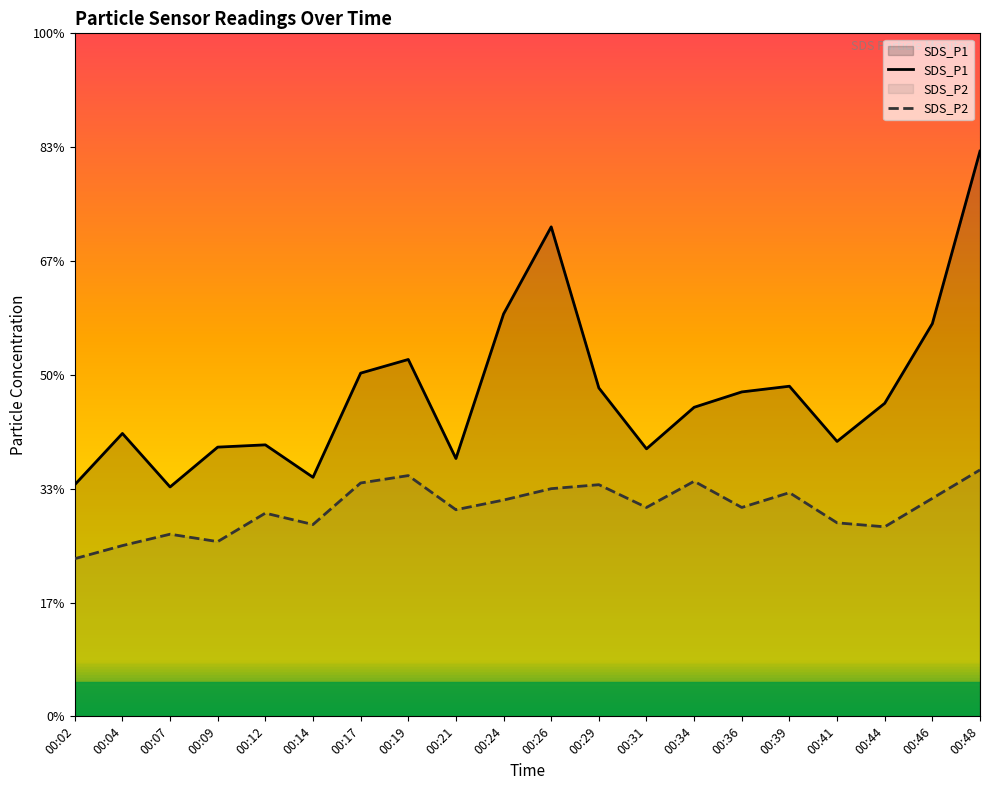

Rank the series by their average value, from lowest to highest.

SDS_P2, SDS_P1